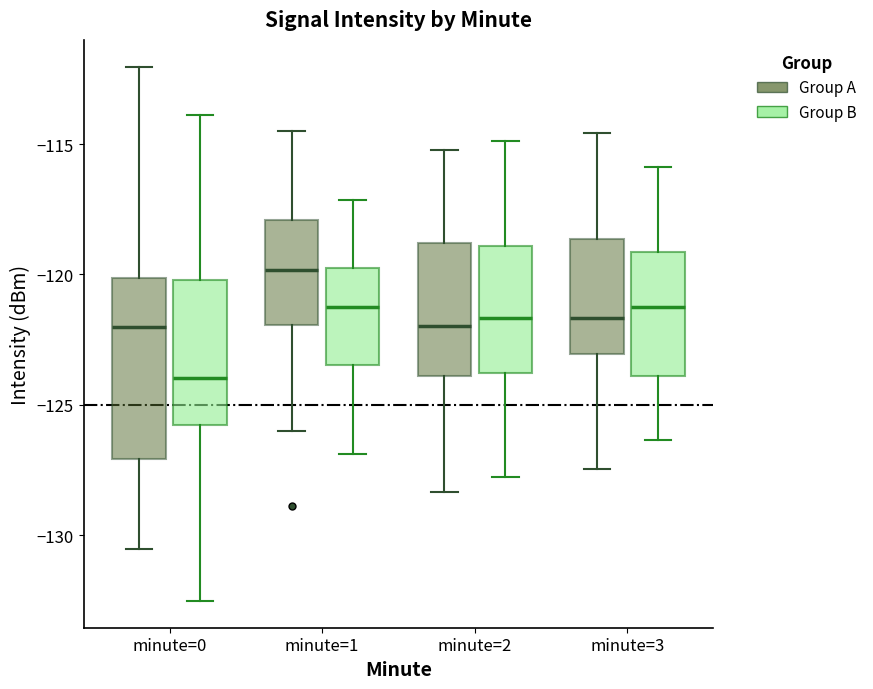

Which box's median line is the highest?

minute=1 (Group A)